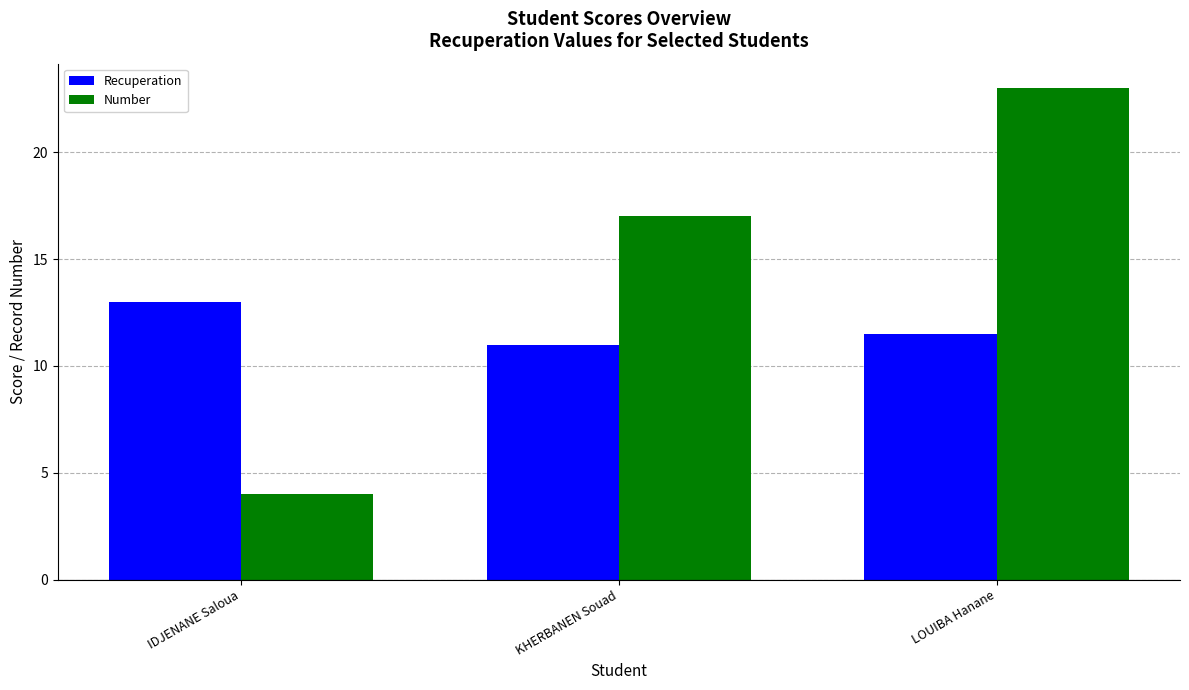

What are all the series names shown in the legend?

Recuperation, Number